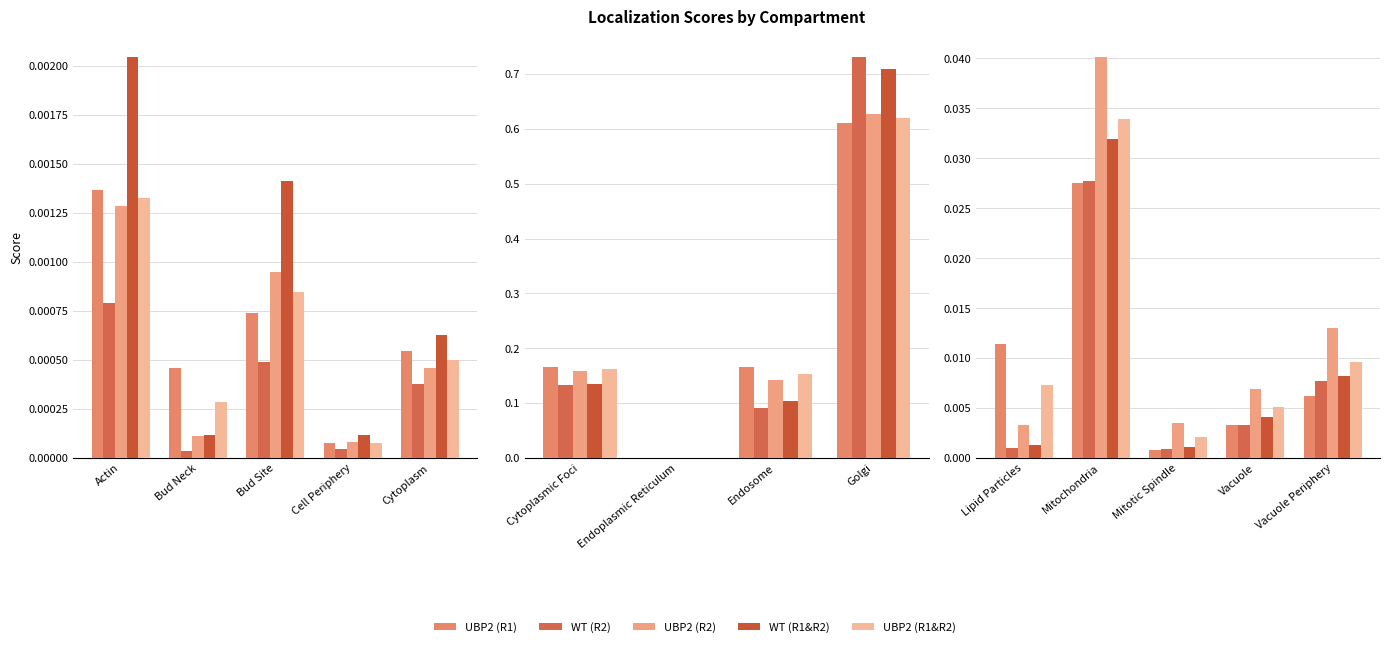

True or false: UBP2 (R1) has a value of 0.0 at Mitochondria.

False